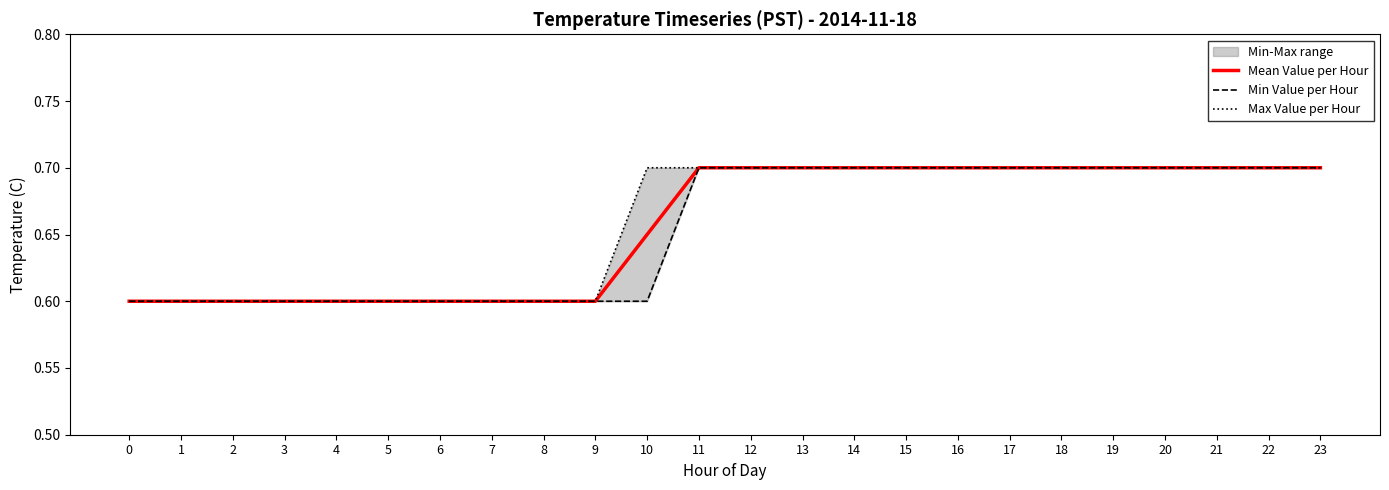

List the labels in order of Min Value per Hour value, smallest first.

0, 1, 2, 3, 4, 5, 6, 7, 8, 9, 10, 11, 12, 13, 14, 15, 16, 17, 18, 19, 20, 21, 22, 23